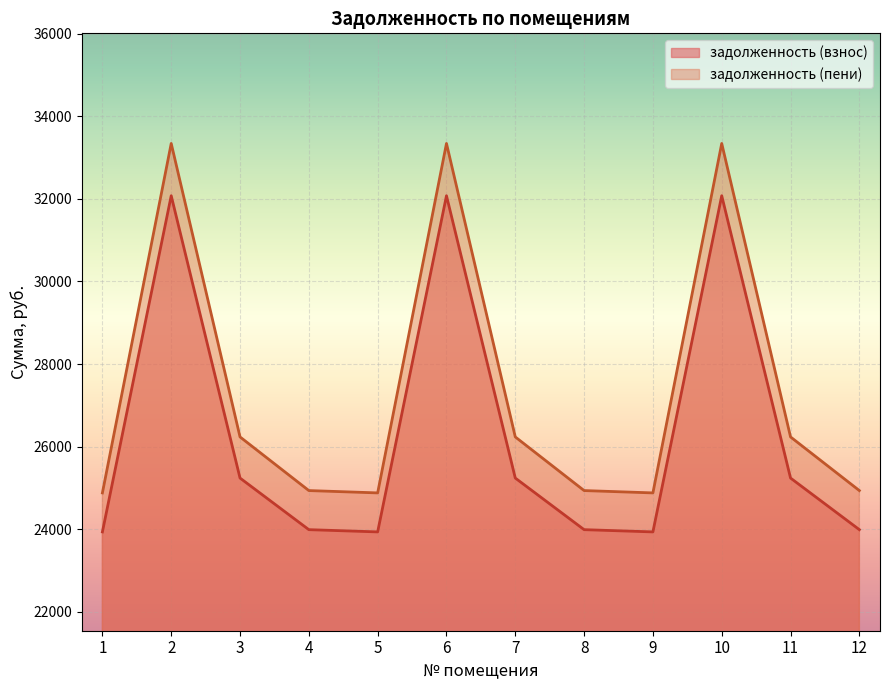

True or false: задолженность (взнос) has more than 1 interior local peaks.

True